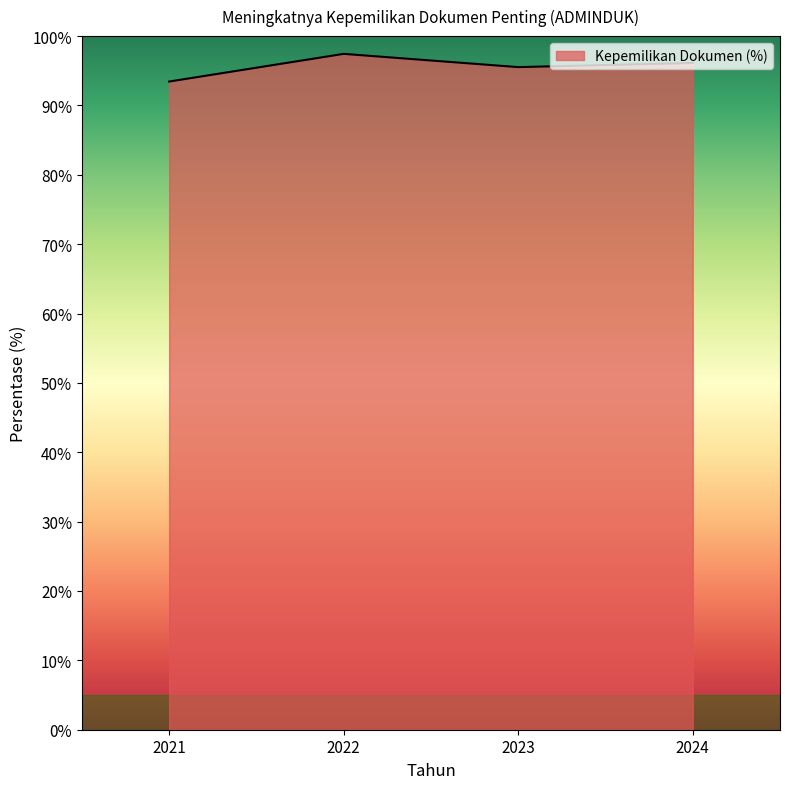

At which category does the data reach its first local valley?

2023